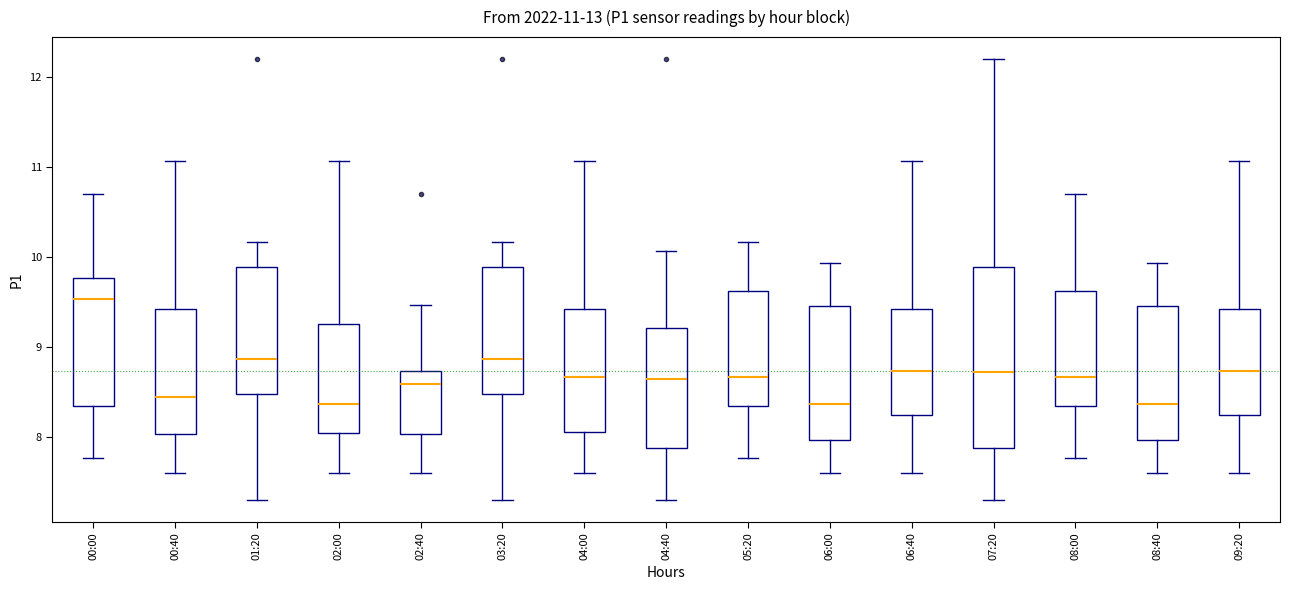

Comparing the boxes themselves (not the whiskers), which one is the tallest?

07:20